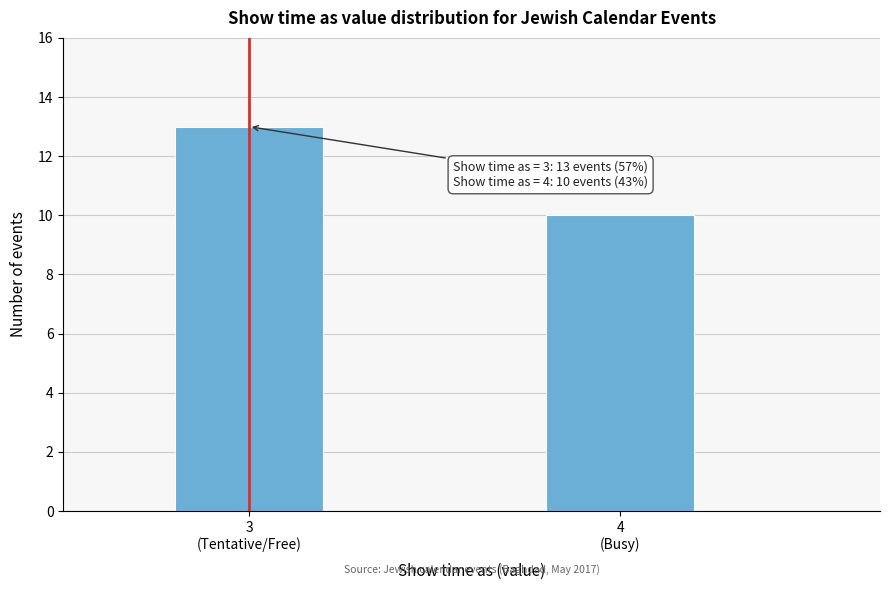

Reading left to right, what are all the values shown in this chart?

13	10